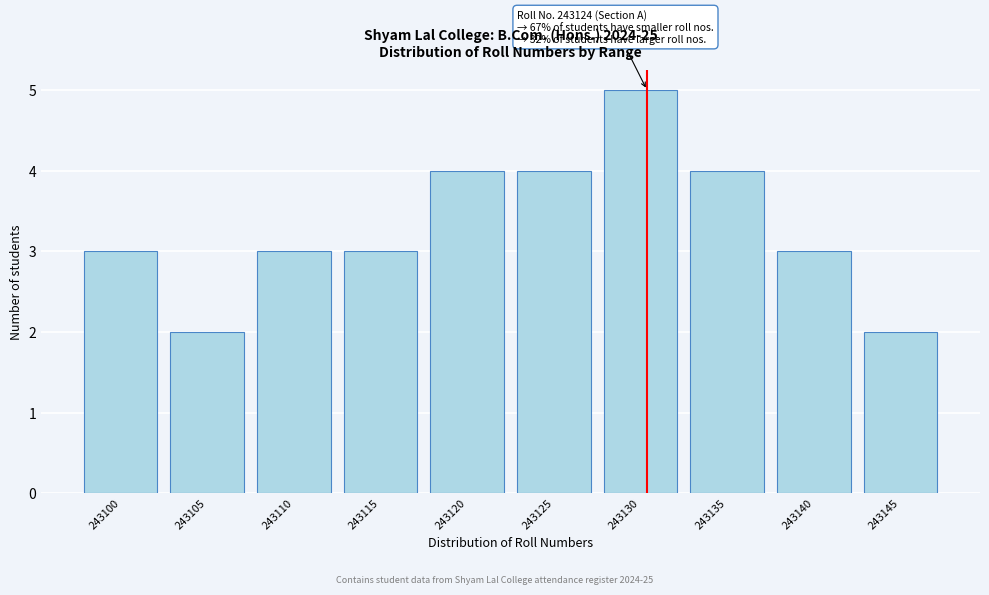

Reading right to left, transcribe all the data shown in this chart.

243145=2	243140=3	243135=4	243130=5	243125=4	243120=4	243115=3	243110=3	243105=2	243100=3